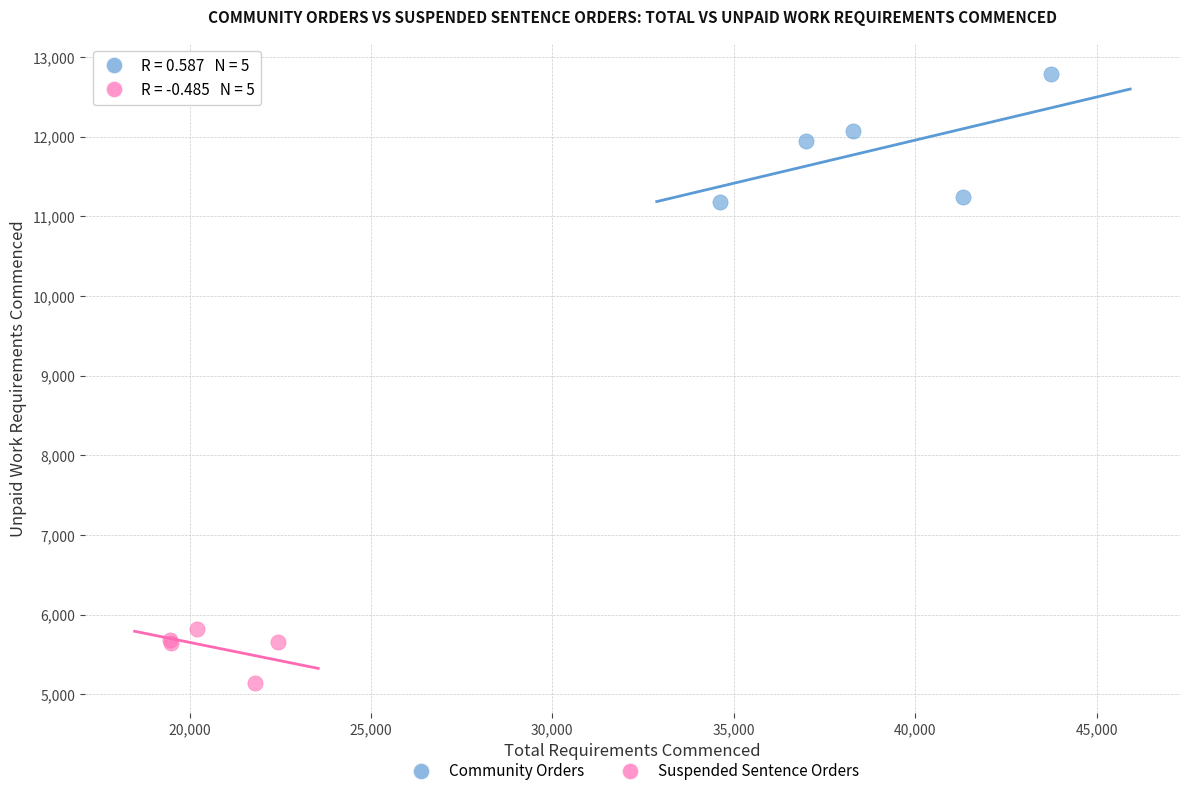

Which series has the largest Y range (max minus min)?

Community Orders